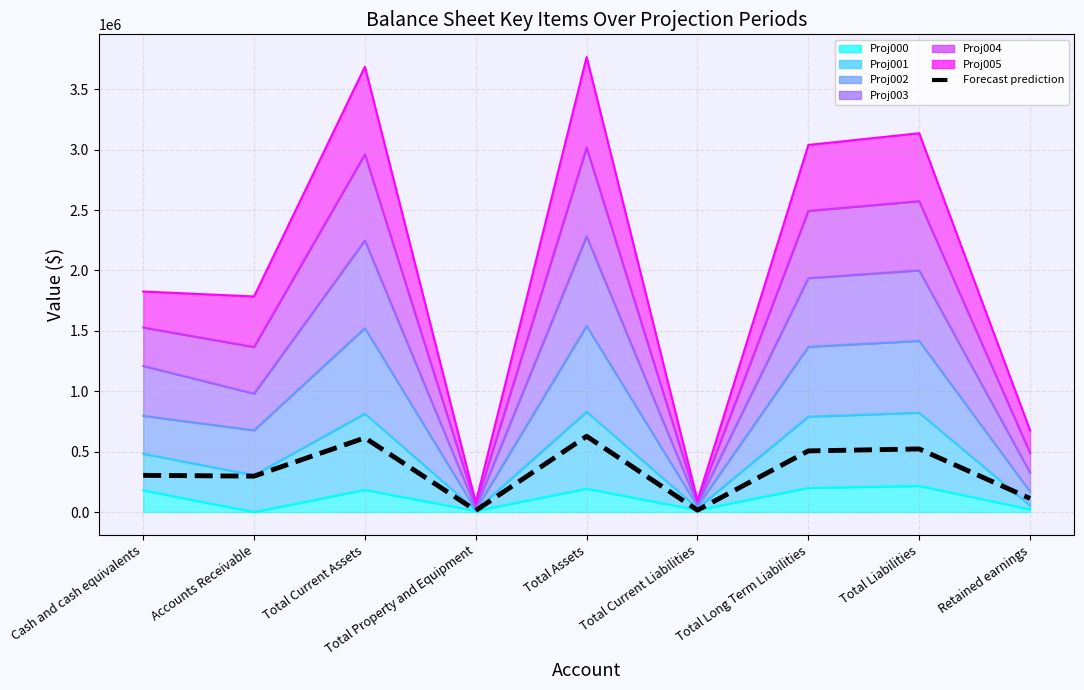

What is the minimum value shown in the chart?

13227.0